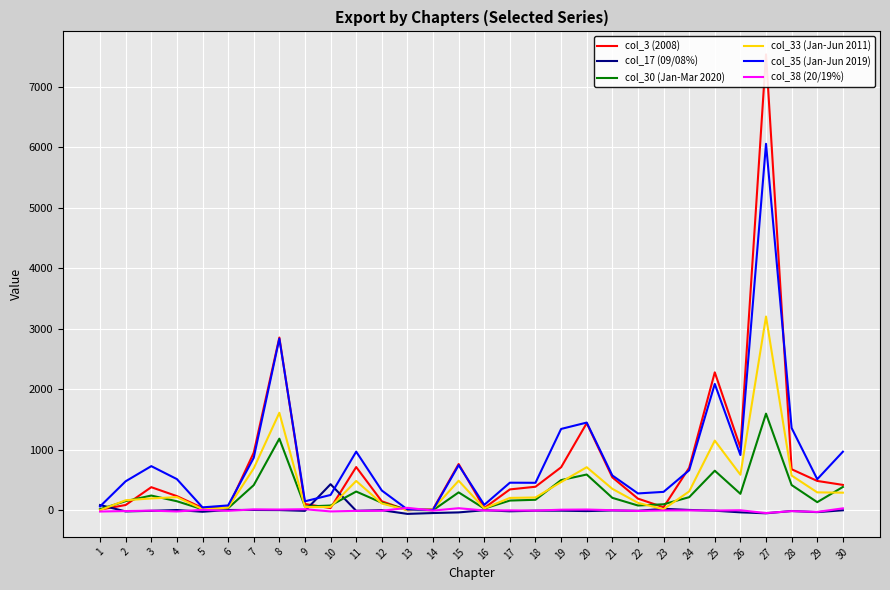

What is the lowest value of the col_17 (09/08%) series?

-57.8